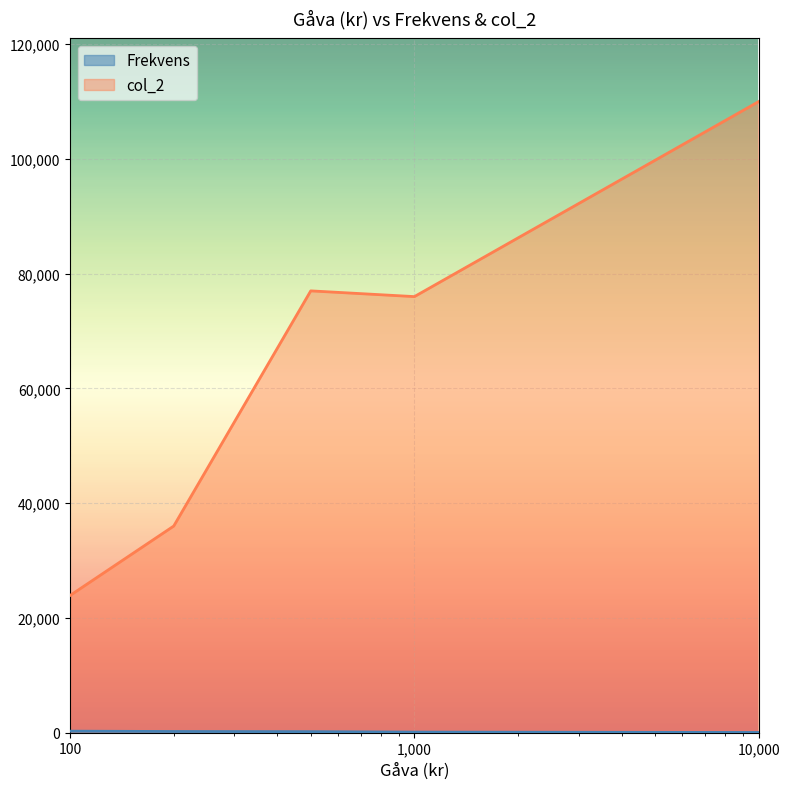

What is the value of the Frekvens point at the 1st from the left?

239